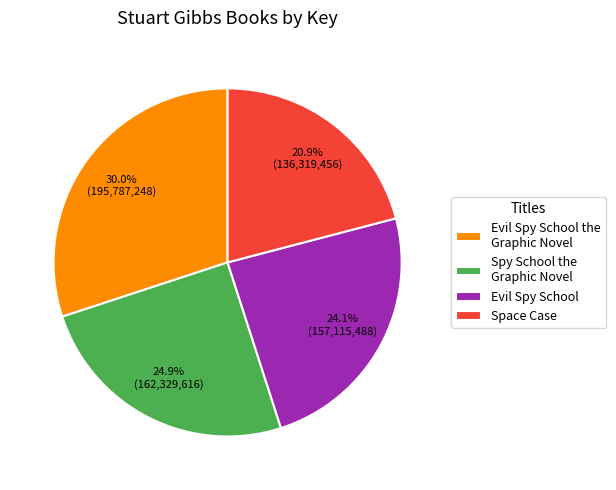

Which slice is the smallest?

Space Case